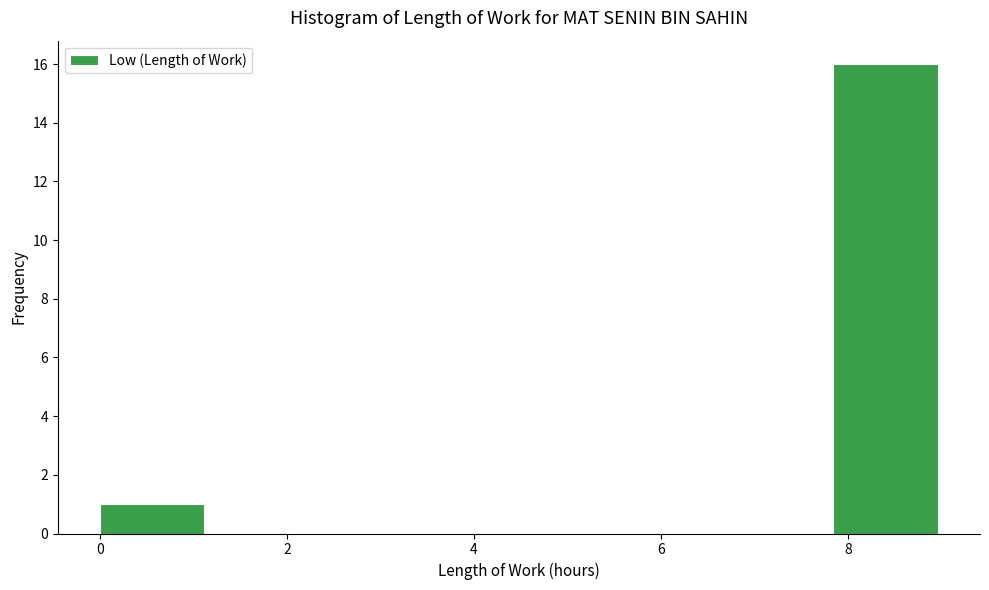

How tall is the bar that spans 0.00 to 1.12 on the x-axis? Neither the bar edges nor the heights are printed on the chart, so give them approximately, as read against the axes.

1